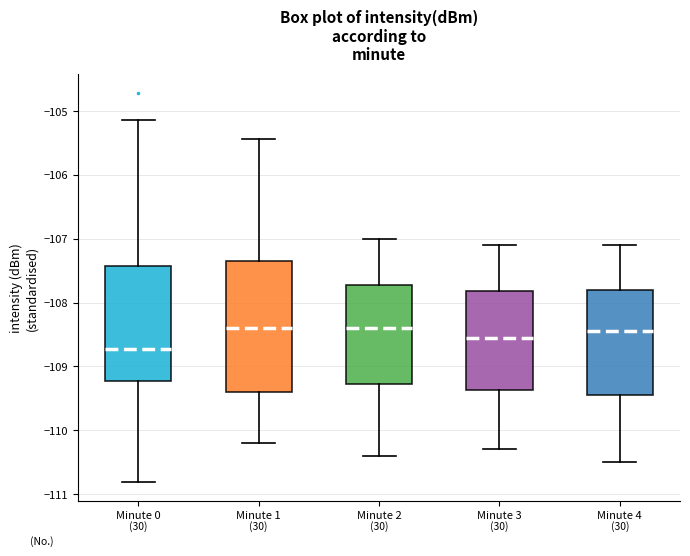

Where is the lower edge of the box for Minute 0 on the y-axis? The values are not printed on the chart, so give them approximately, as read against the axis.

-109.2